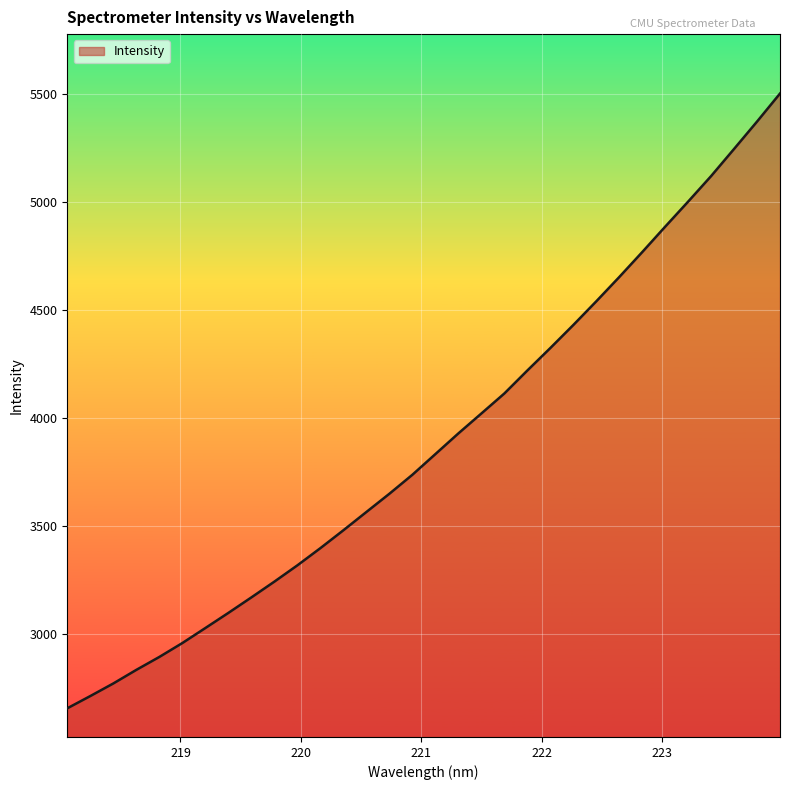

What is the greatest value displayed?

5502.4